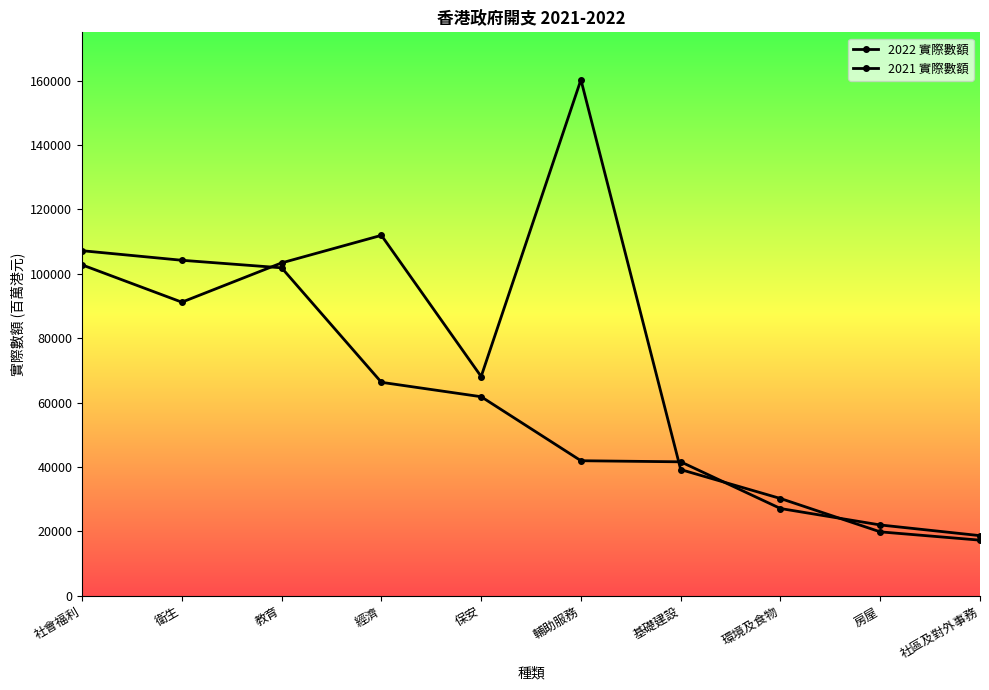

How many data points in 2022 實際數額 are less than 61812?

5